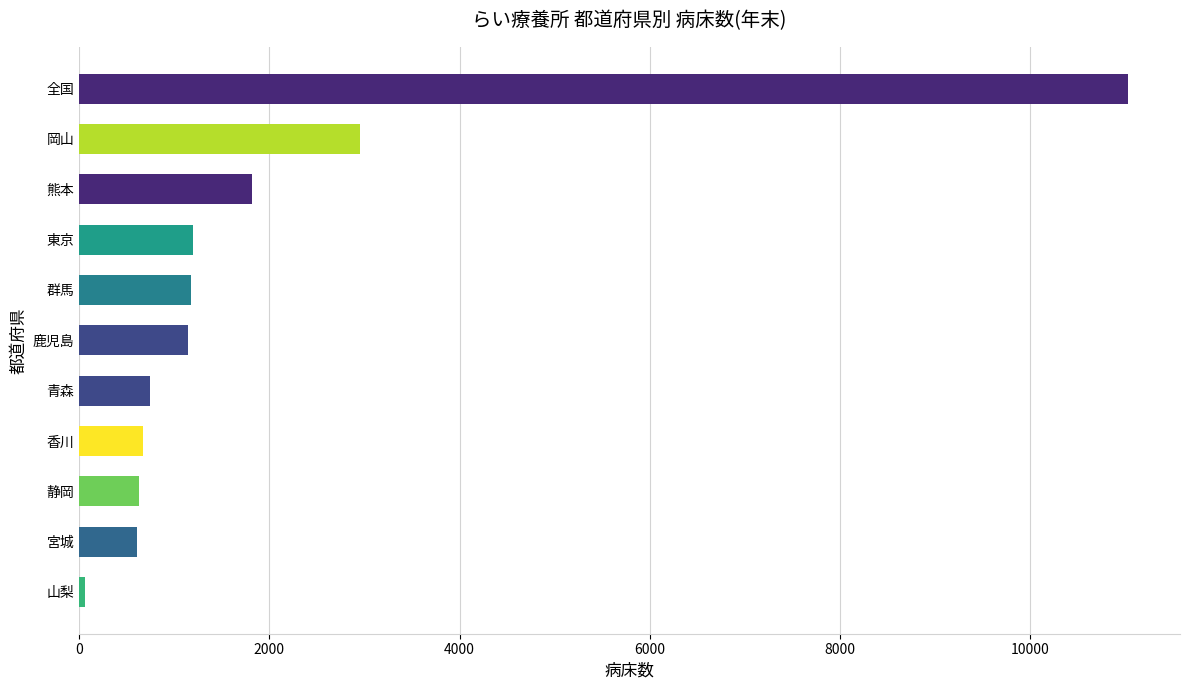

True or false: the data shows 2950 at 岡山.

True